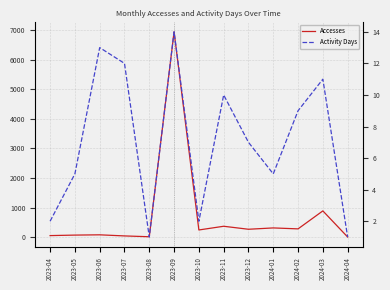

What is the approximate value of Accesses at 2023-09?

6937